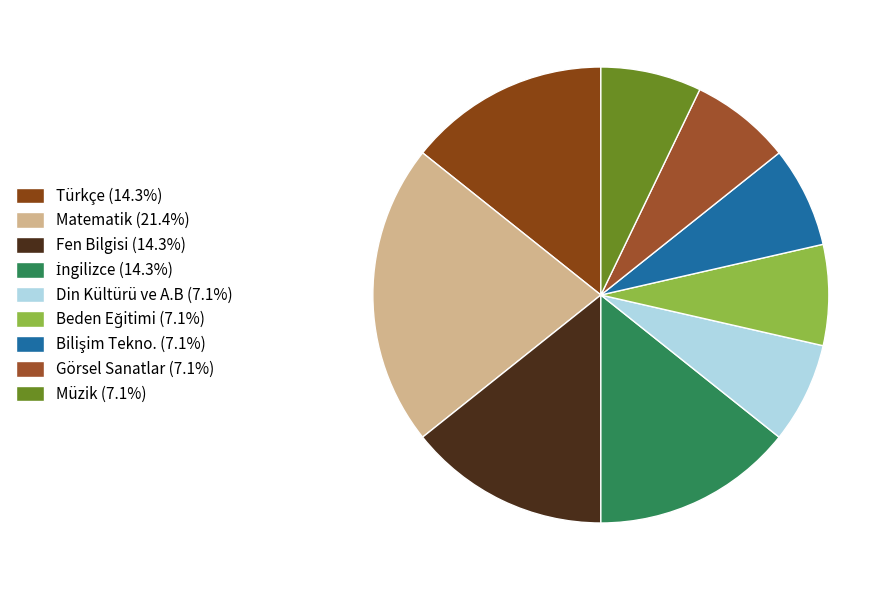

Is it true that Beden Eğitimi is 1% of the pie?

False